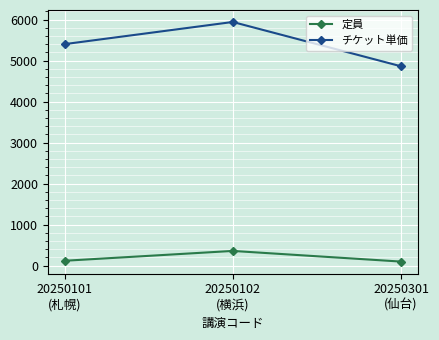

Which series has the largest total across all categories?

チケット単価